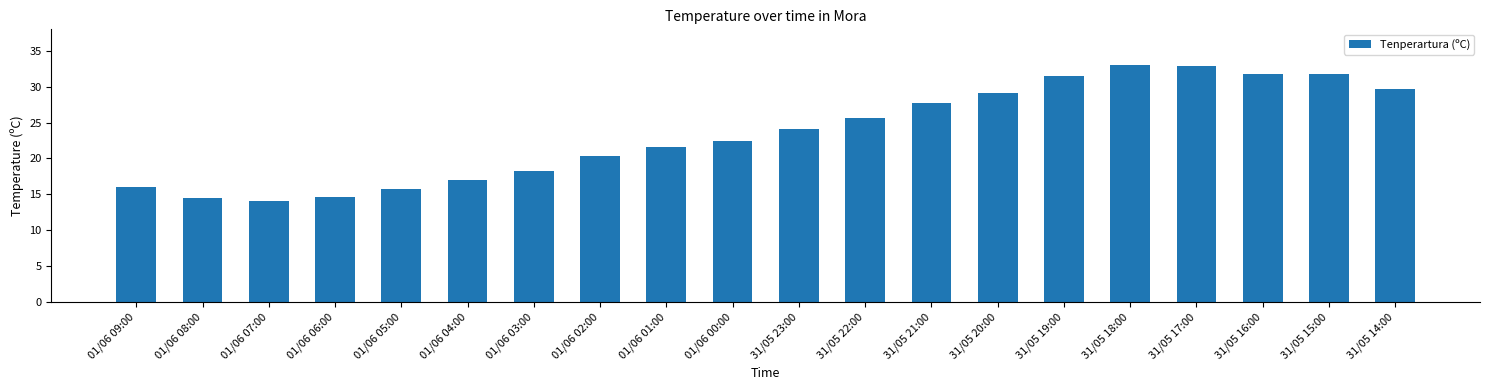

Between 31/05 23:00 and 01/06 00:00, which is larger?

31/05 23:00